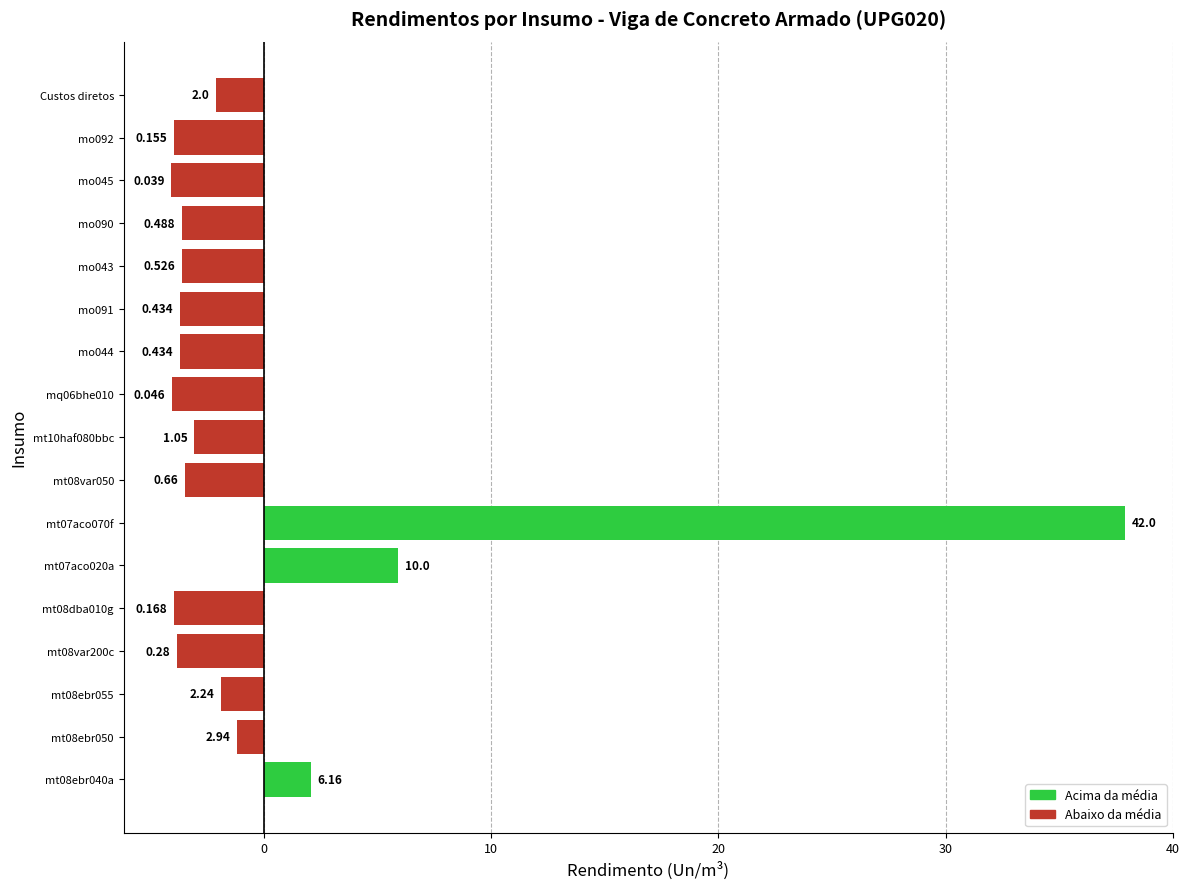

What is the maximum value shown in the chart?

37.9